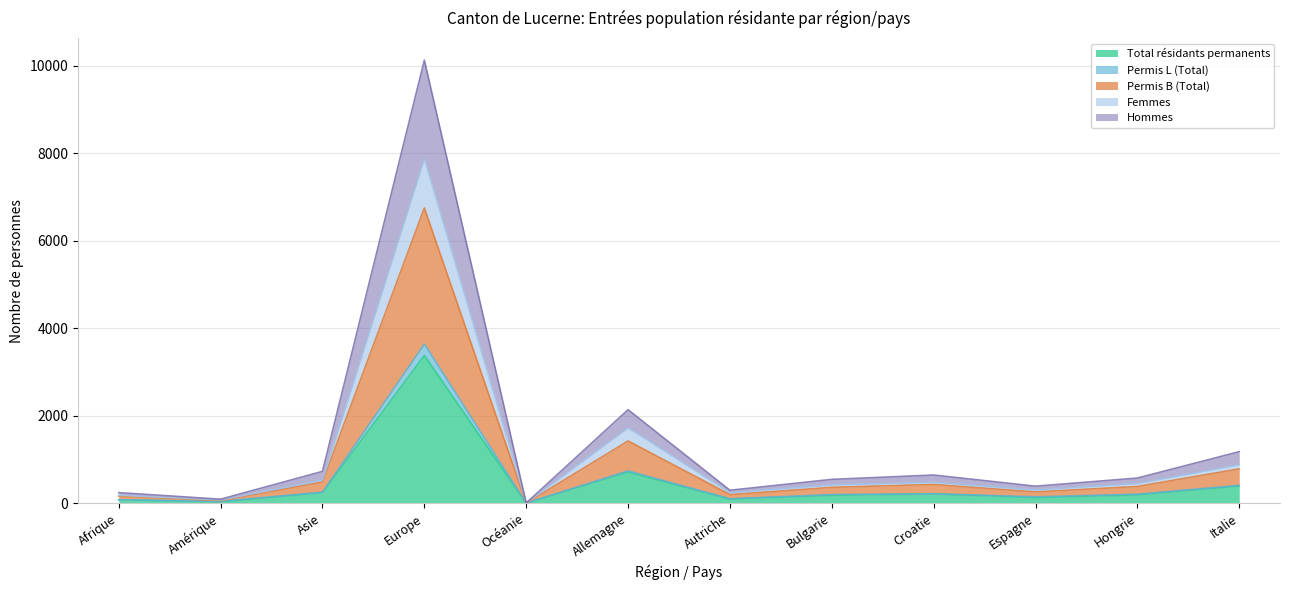

Which has a higher value, Espagne or Croatie?

Croatie